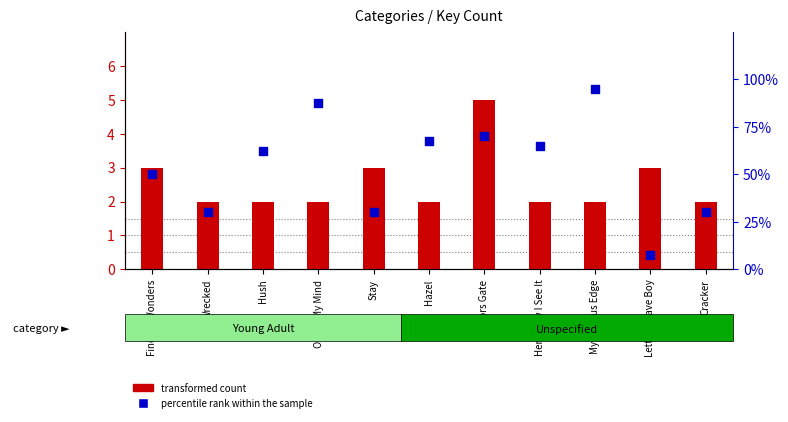

What is the total value across all series at Finding Wonders?

4.0